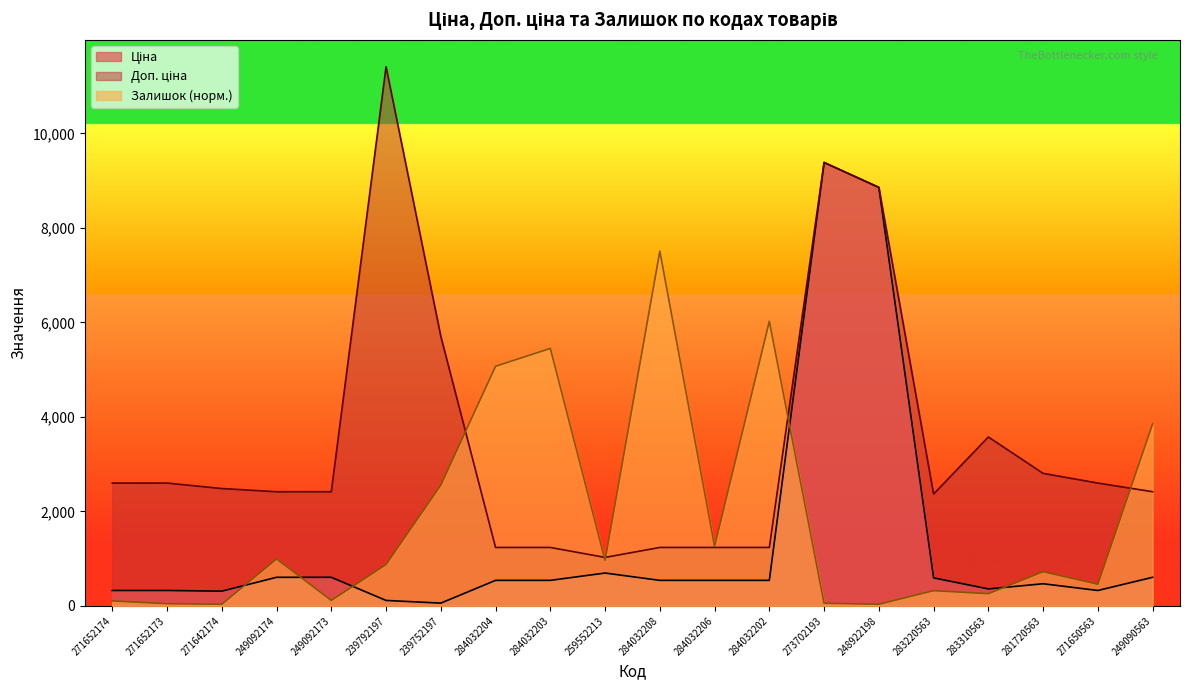

What position from the right is 284032208?

10